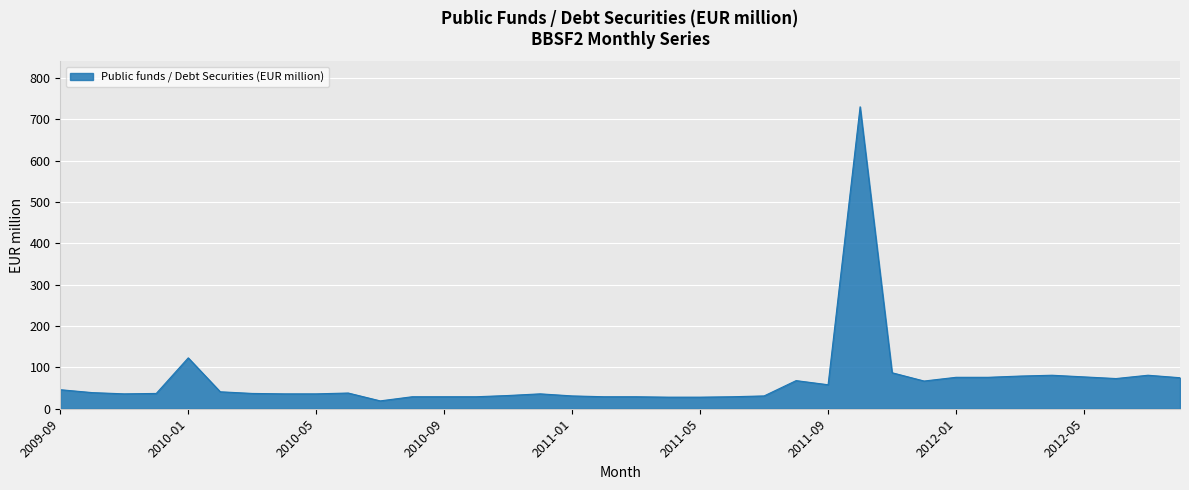

What is the greatest value displayed?

730